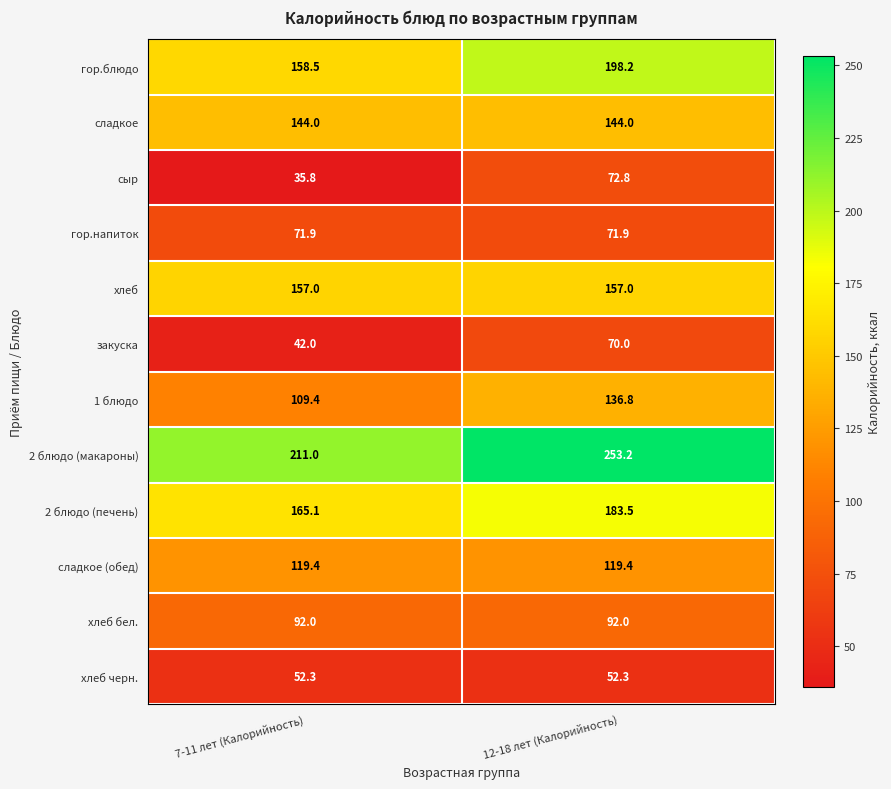

Reading right to left, transcribe all the data shown in this chart.

гор.блюдо: 12-18 лет (Калорийность)=198.2	7-11 лет (Калорийность)=158.5
сладкое: 12-18 лет (Калорийность)=144.0	7-11 лет (Калорийность)=144.0
сыр: 12-18 лет (Калорийность)=72.8	7-11 лет (Калорийность)=35.8
гор.напиток: 12-18 лет (Калорийность)=71.9	7-11 лет (Калорийность)=71.9
хлеб: 12-18 лет (Калорийность)=157.0	7-11 лет (Калорийность)=157.0
закуска: 12-18 лет (Калорийность)=70.0	7-11 лет (Калорийность)=42.0
1 блюдо: 12-18 лет (Калорийность)=136.8	7-11 лет (Калорийность)=109.4
2 блюдо (макароны): 12-18 лет (Калорийность)=253.2	7-11 лет (Калорийность)=211.0
2 блюдо (печень): 12-18 лет (Калорийность)=183.5	7-11 лет (Калорийность)=165.1
сладкое (обед): 12-18 лет (Калорийность)=119.4	7-11 лет (Калорийность)=119.4
хлеб бел.: 12-18 лет (Калорийность)=92.0	7-11 лет (Калорийность)=92.0
хлеб черн.: 12-18 лет (Калорийность)=52.3	7-11 лет (Калорийность)=52.3